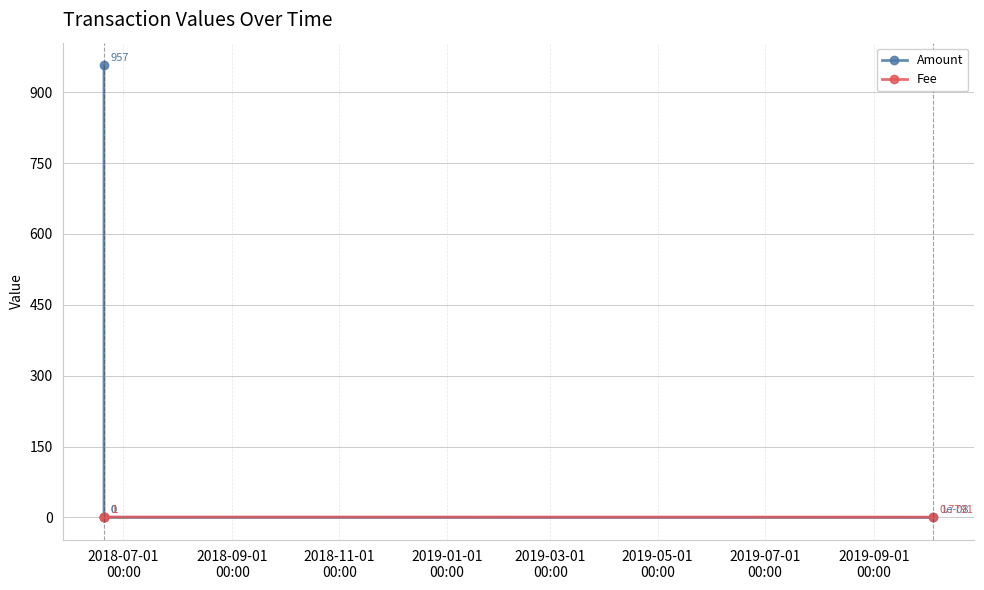

Reading right to left, list all the values displayed in this chart.

Amount: 0.0	0.0	0.0	957.0
Fee: 0.8	1.0	1.0	1.0